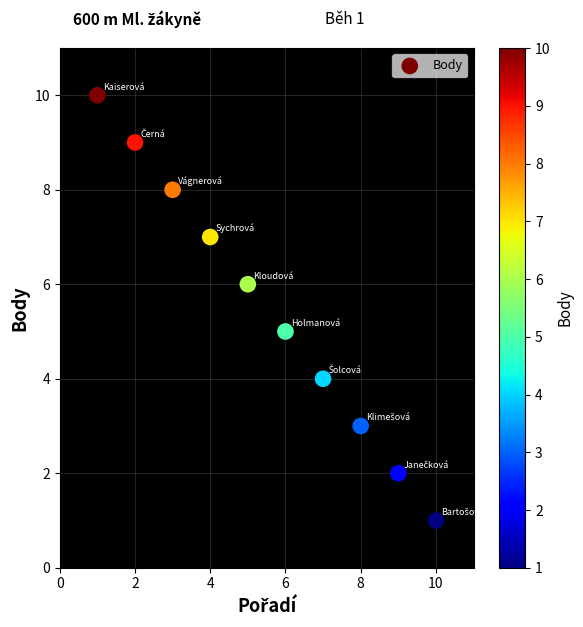

What is the range of X values (max minus min)?

9